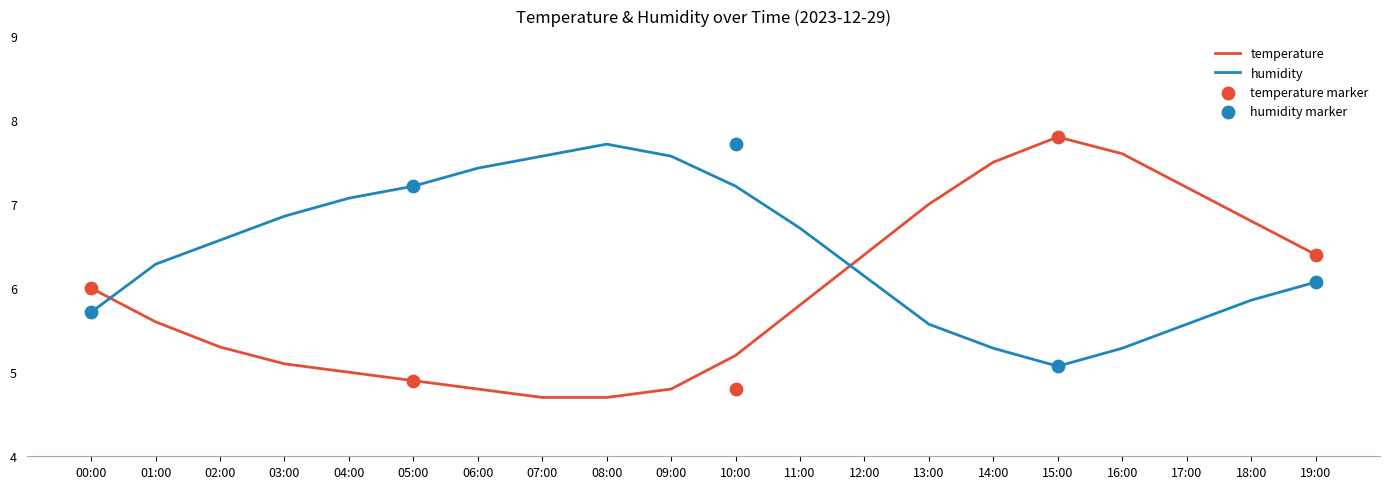

Is the value of temperature at 00:00 greater than the value of humidity at 19:00?

No